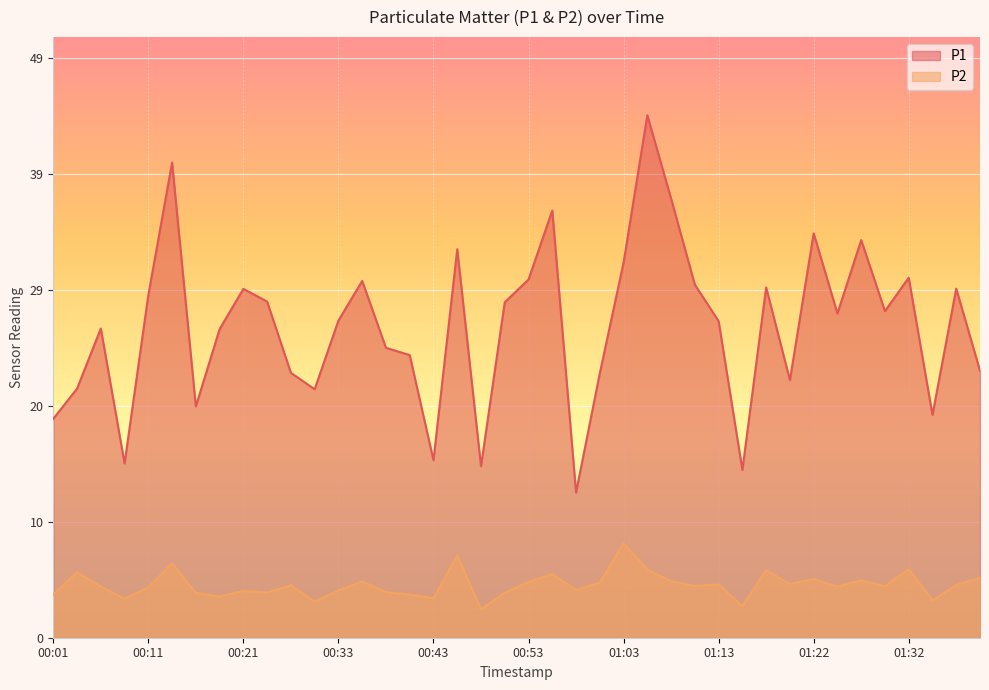

Where is the first local maximum for P2?

00:04